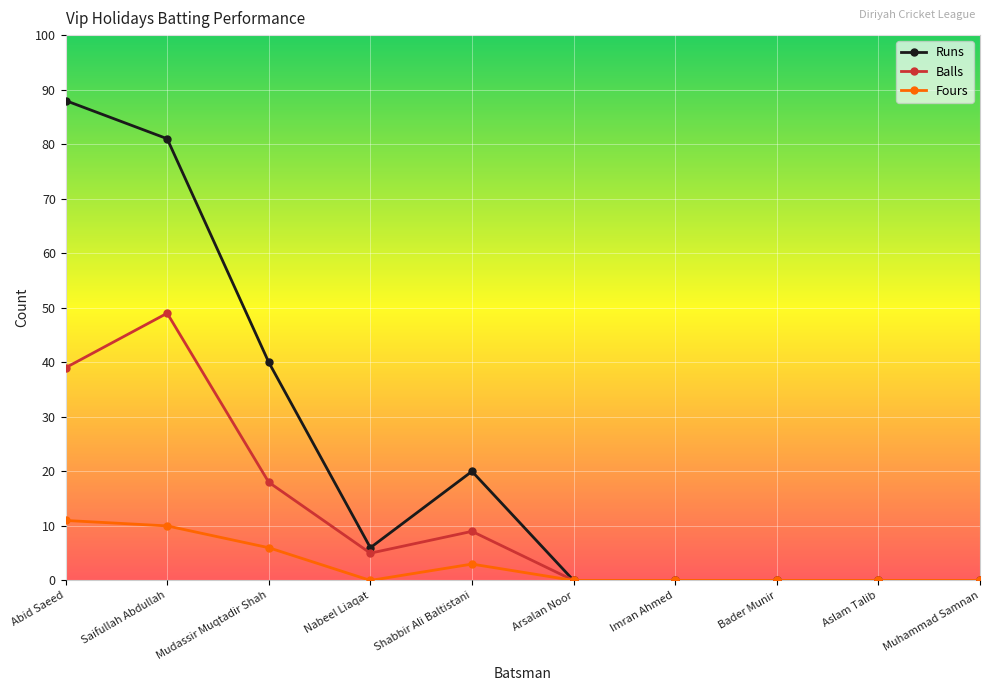

At which label does Balls first exceed 5?

Abid Saeed